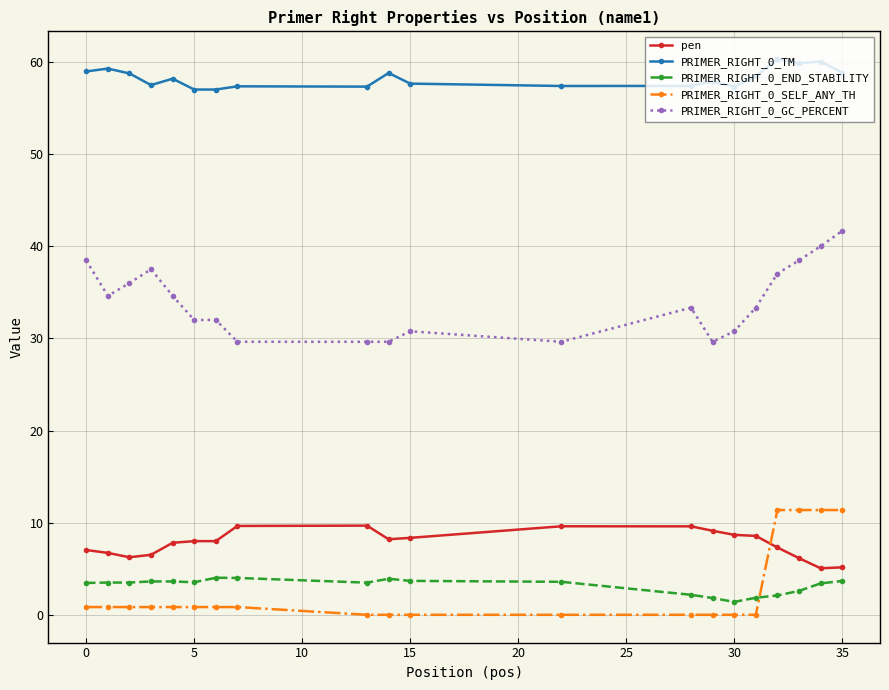

What is the sum of all pen values?

155.4